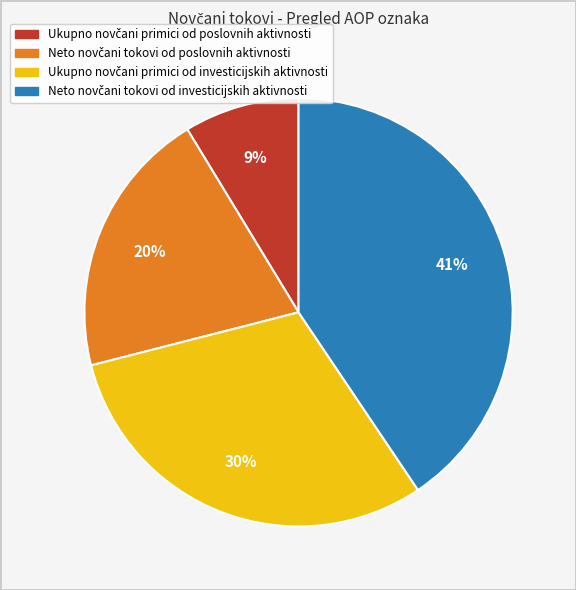

Count the number of slices in the pie.

4